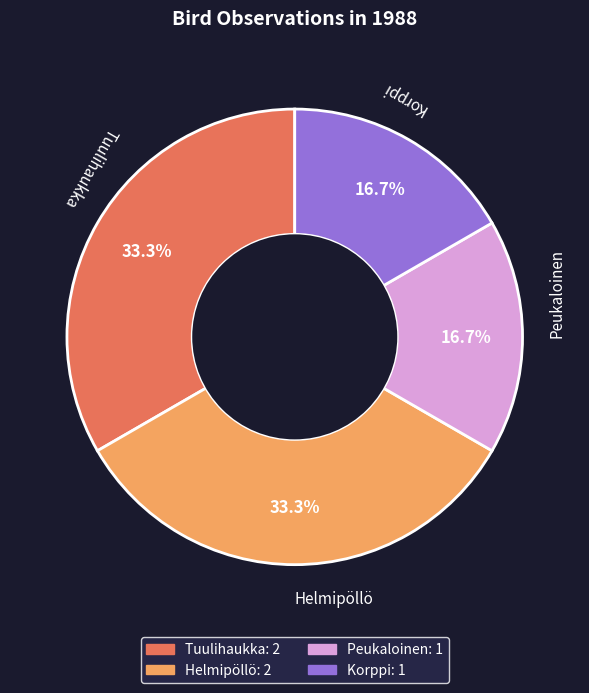

Combined, what portion of the pie is Tuulihaukka and Korppi?

50.0%